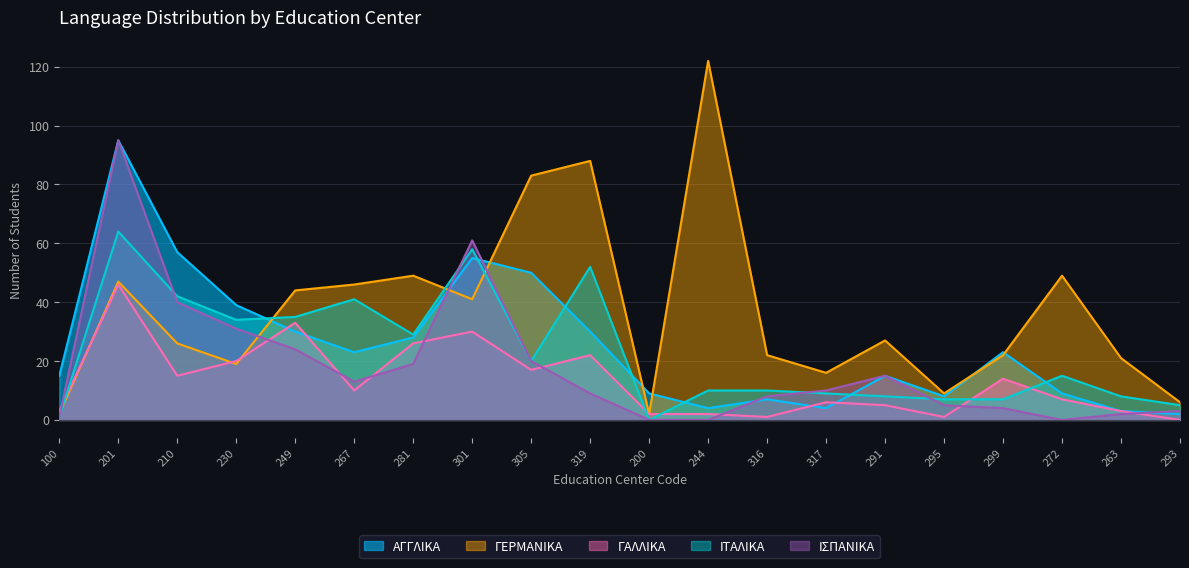

Reading right to left, extract all data points from this chart.

ΑΓΓΛΙΚΑ: 2	3	9	23	8	15	4	7	4	9	30	50	55	28	23	30	39	57	95	15
ΓΕΡΜΑΝΙΚΑ: 6	21	49	22	9	27	16	22	122	2	88	83	41	49	46	44	19	26	47	2
ΓΑΛΛΙΚΑ: 0	3	7	14	1	5	6	1	2	2	22	17	30	26	10	33	20	15	46	3
ΙΤΑΛΙΚΑ: 5	8	15	7	7	8	9	10	10	0	52	20	58	29	41	35	34	42	64	1
ΙΣΠΑΝΙΚΑ: 3	2	0	4	5	15	10	8	0	0	9	20	61	19	13	24	31	40	95	1